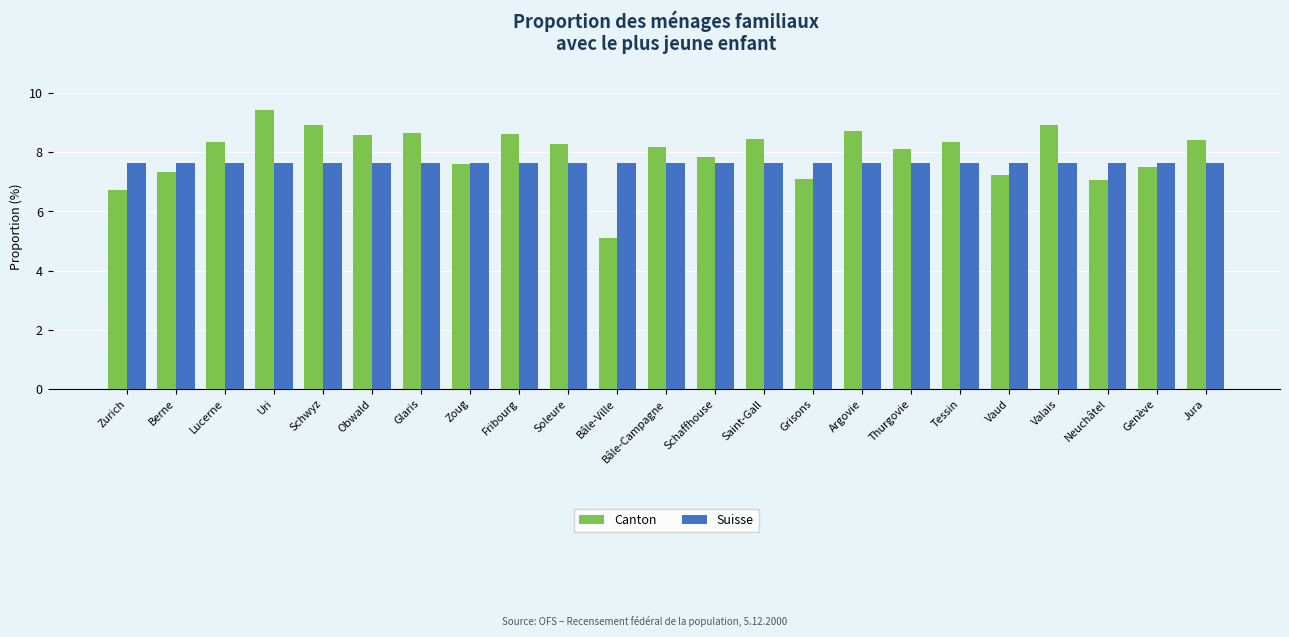

What is the total value across all series at Grisons?

14.7